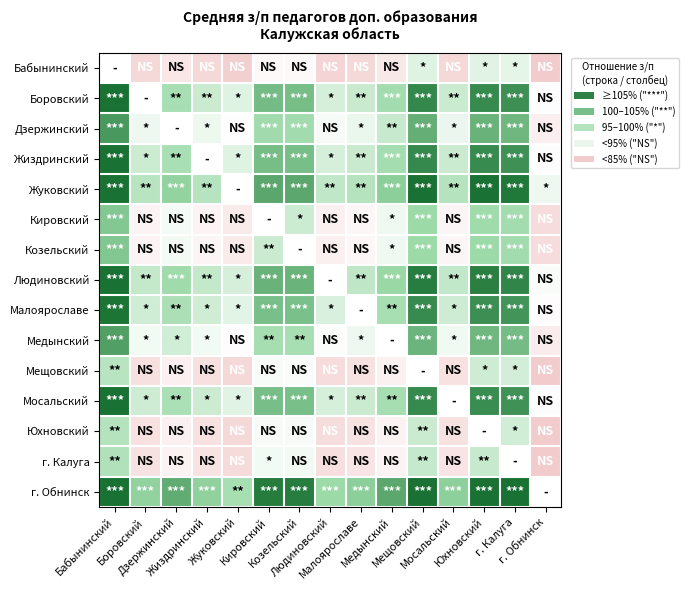

How many series are shown in this chart?

15